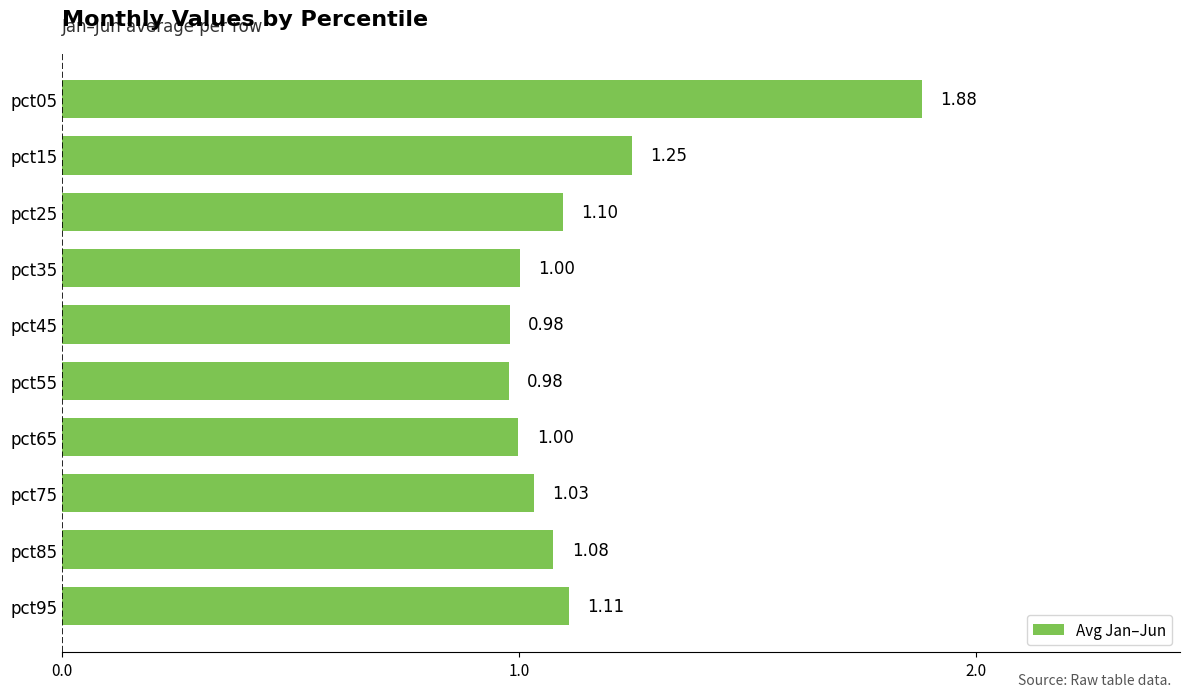

Count the number of values greater than 1.

7